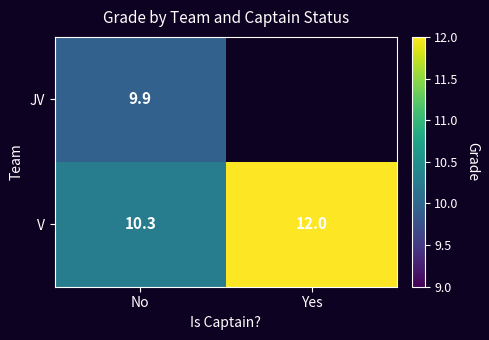

What is the maximum value shown in the chart?

12.0